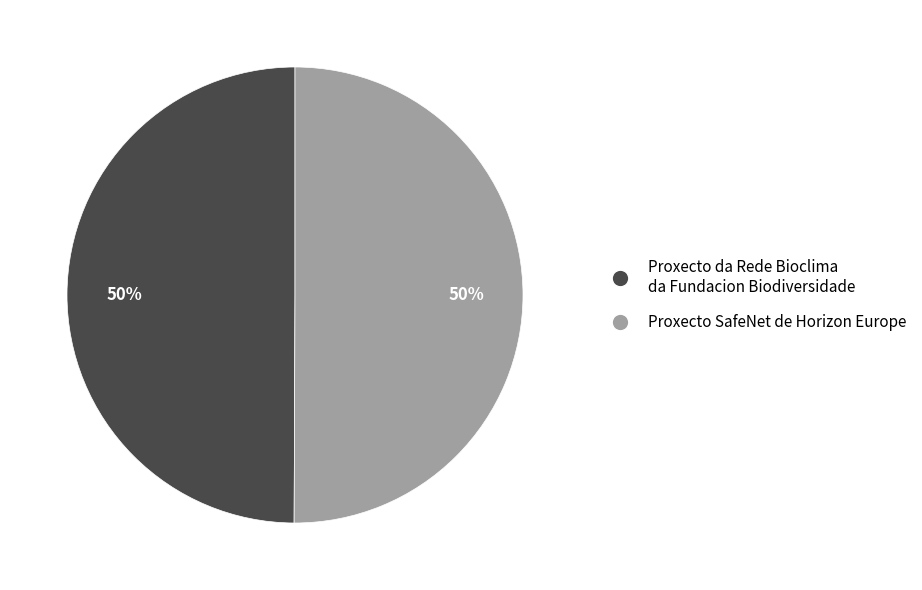

True or false: Proxecto SafeNet de Horizon Europe accounts for 50% of the total.

True